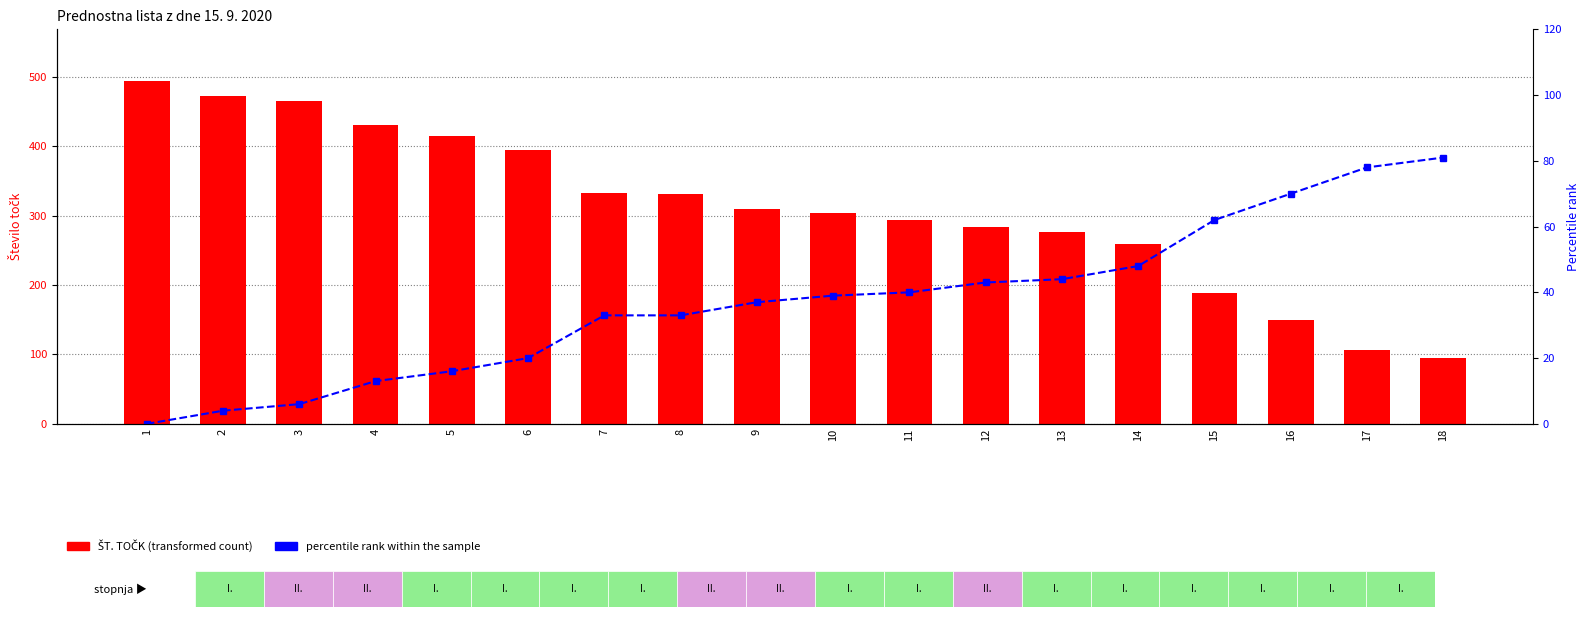

Is the value of ŠT. TOČK at 10 greater than the value of percentile rank within the sample at 4?

Yes